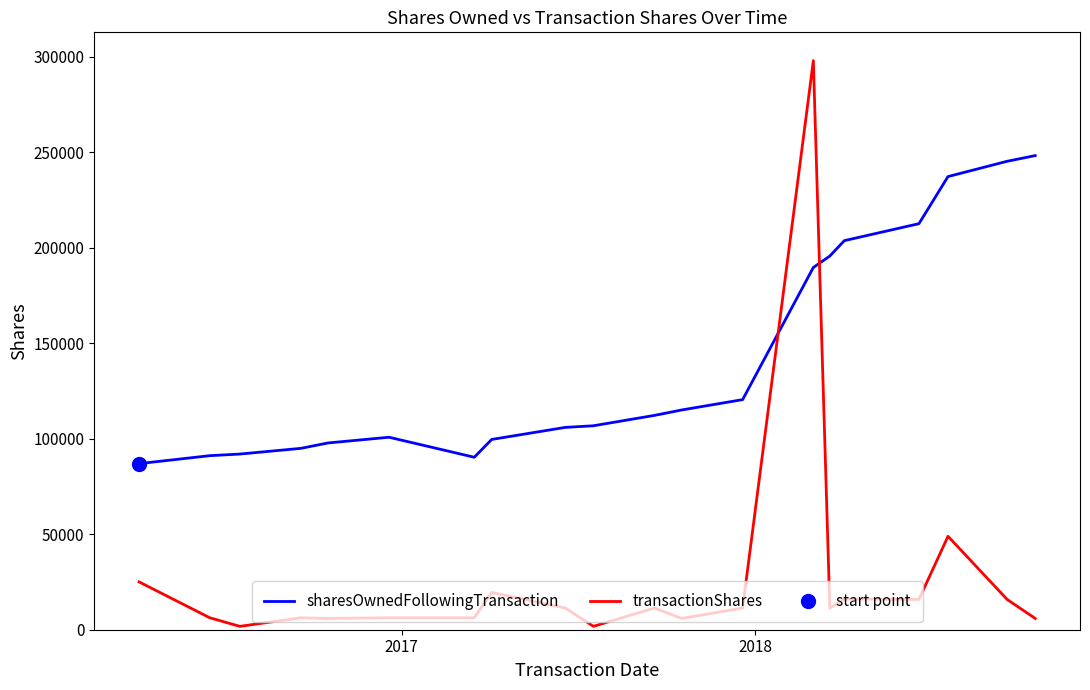

How many values in the sharesOwnedFollowingTransaction series exceed 112191?

9